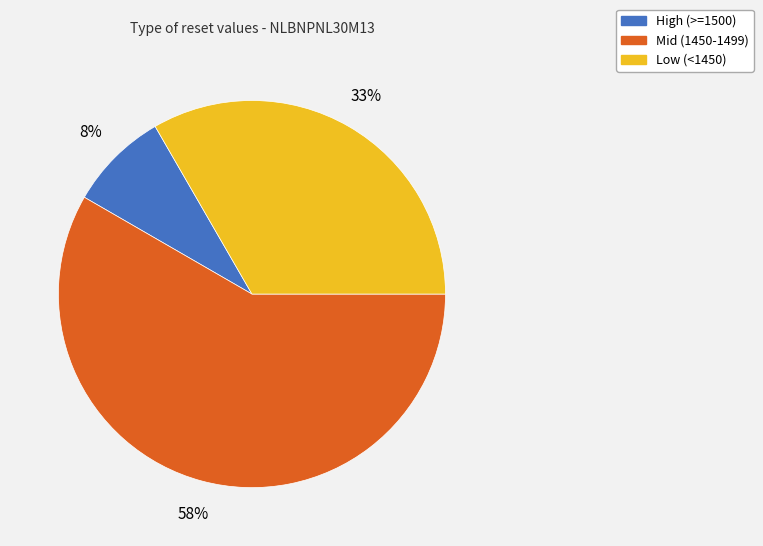

To the nearest percent, what is the average slice percentage?

33%